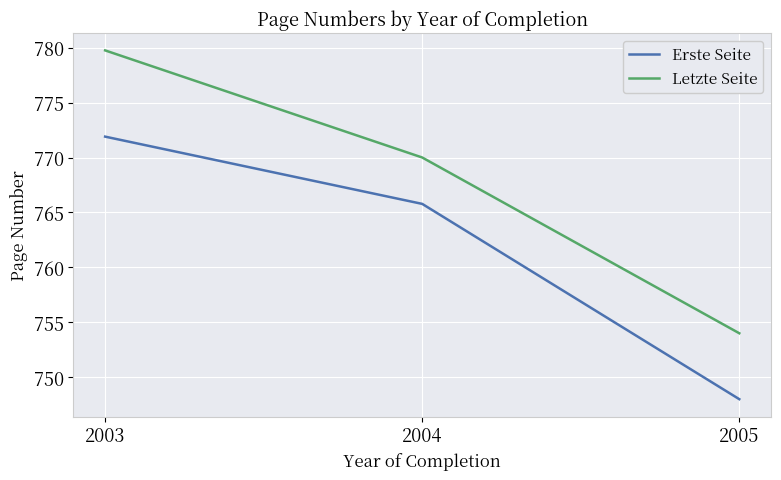

At which label is Letzte Seite closest to 766?

2004